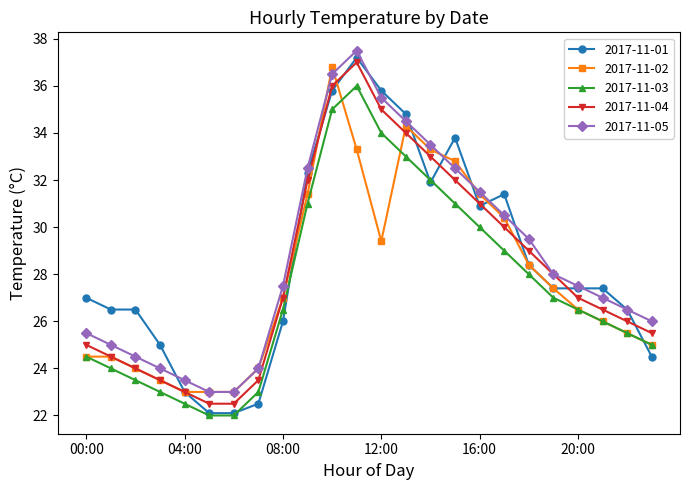

Reading right to left, list all the values displayed in this chart.

2017-11-01: 24.5	26.5	27.4	27.4	27.4	28.4	31.4	30.9	33.8	31.9	34.8	35.8	37.2	35.8	32.3	26.0	22.5	22.1	22.1	23.0	25.0	26.5	26.5	27.0
2017-11-02: 25.0	25.5	26.0	26.5	27.4	28.4	30.4	31.4	32.8	33.3	34.3	29.4	33.3	36.8	31.4	27.0	24.0	23.0	23.0	23.0	23.5	24.0	24.5	24.5
2017-11-03: 25.0	25.5	26.0	26.5	27.0	28.0	29.0	30.0	31.0	32.0	33.0	34.0	36.0	35.0	31.0	26.5	23.0	22.0	22.0	22.5	23.0	23.5	24.0	24.5
2017-11-04: 25.5	26.0	26.5	27.0	28.0	29.0	30.0	31.0	32.0	33.0	34.0	35.0	37.0	36.0	32.0	27.0	23.5	22.5	22.5	23.0	23.5	24.0	24.5	25.0
2017-11-05: 26.0	26.5	27.0	27.5	28.0	29.5	30.5	31.5	32.5	33.5	34.5	35.5	37.5	36.5	32.5	27.5	24.0	23.0	23.0	23.5	24.0	24.5	25.0	25.5